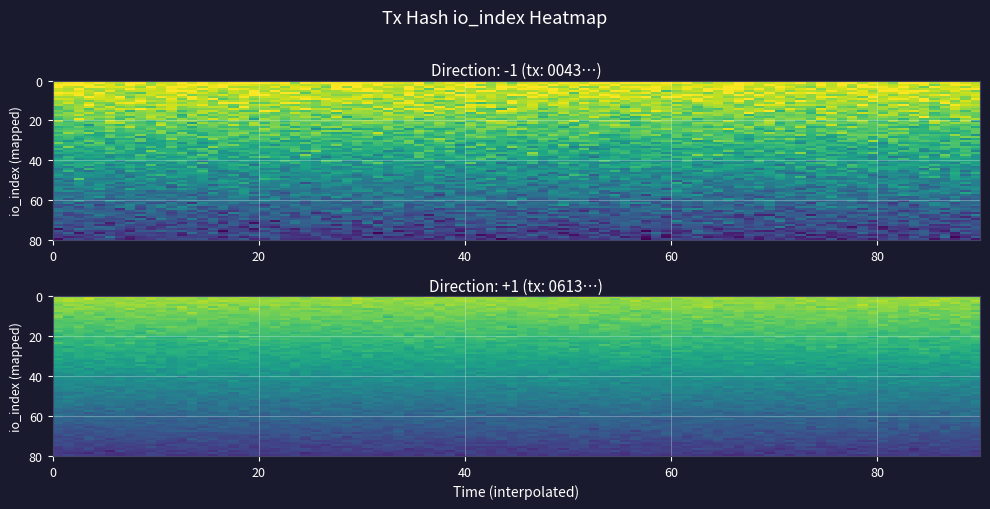

Rank the series by their maximum value, from highest to lowest.

0043245547db50cef9d1878703a2d34853ffe87, 0613ee120b79fd9a64ec7f69eee157202de7729